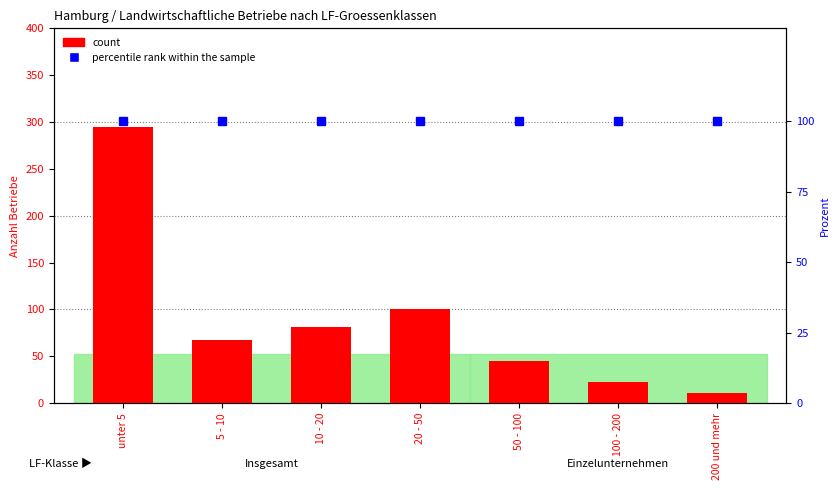

What is the approximate value of count at 50 - 100, to the nearest 5?

45